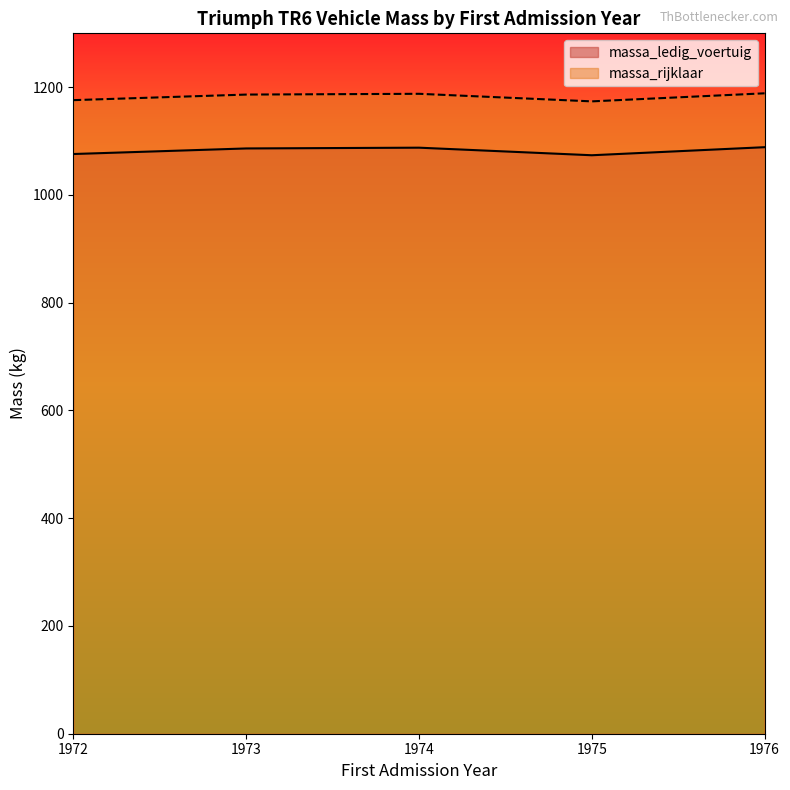

What is the spread (max minus min) of values at 1972?

100.0